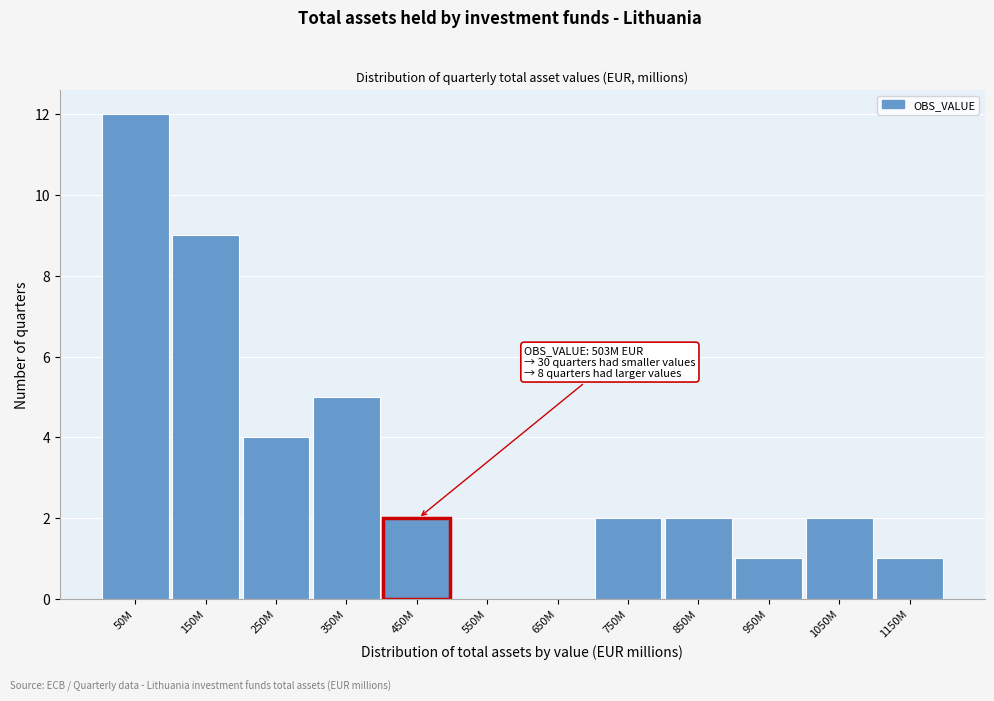

Reading left to right, transcribe all the data shown in this chart.

50M=12	150M=9	250M=4	350M=5	450M=2	550M=0	650M=0	750M=2	850M=2	950M=1	1050M=2	1150M=1